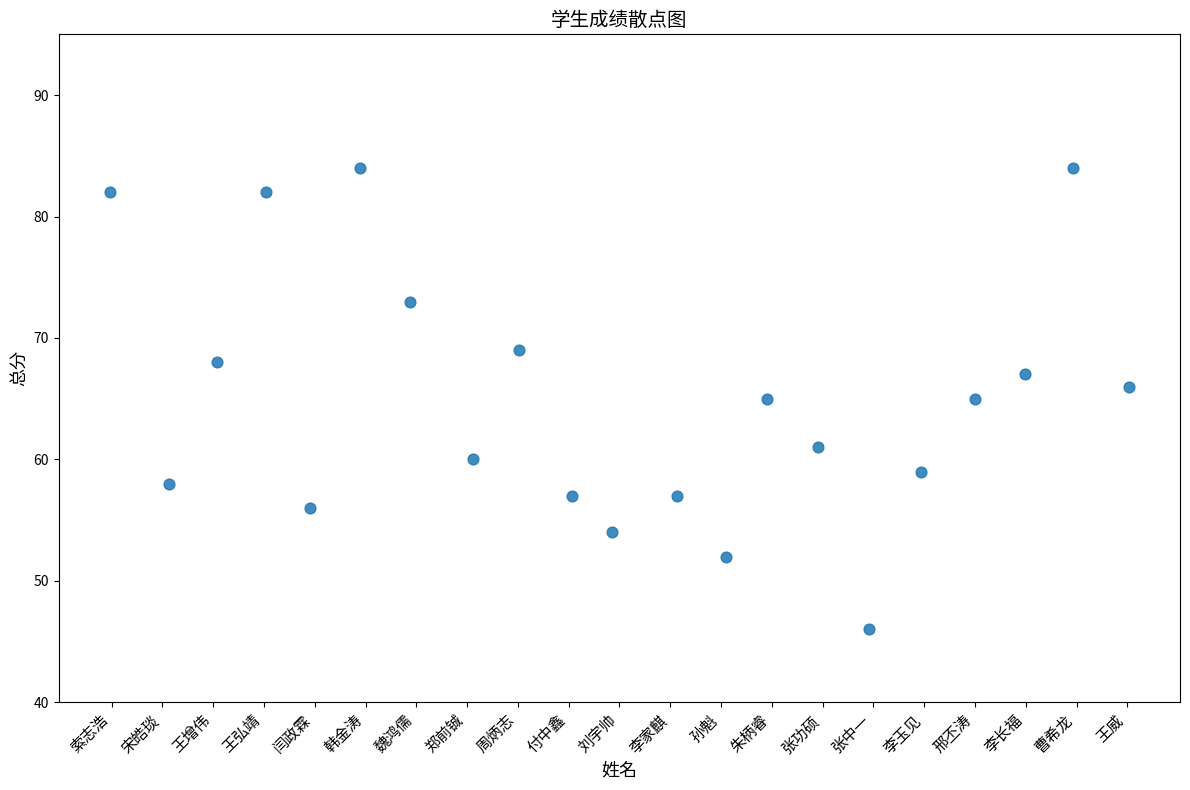

What is the range of Y values (max minus min)?

38